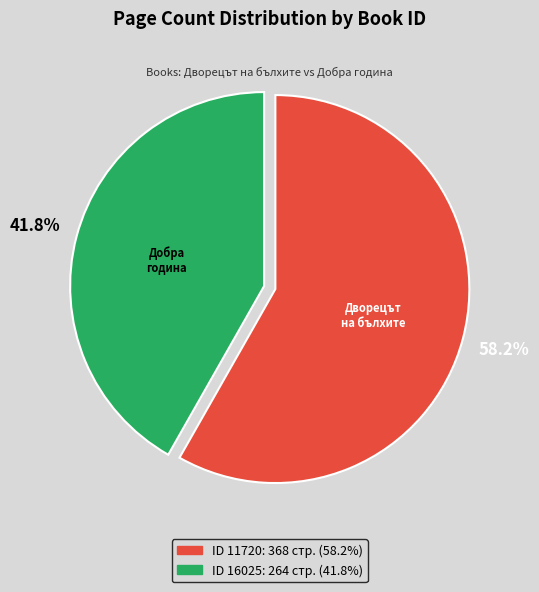

Is there a majority slice in this chart?

Yes